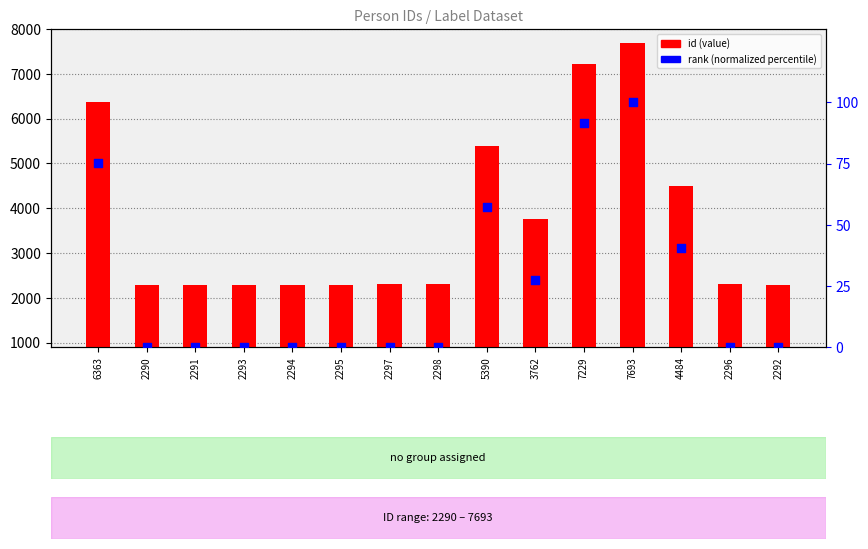

What is the total value across all series at 3762?

3789.2